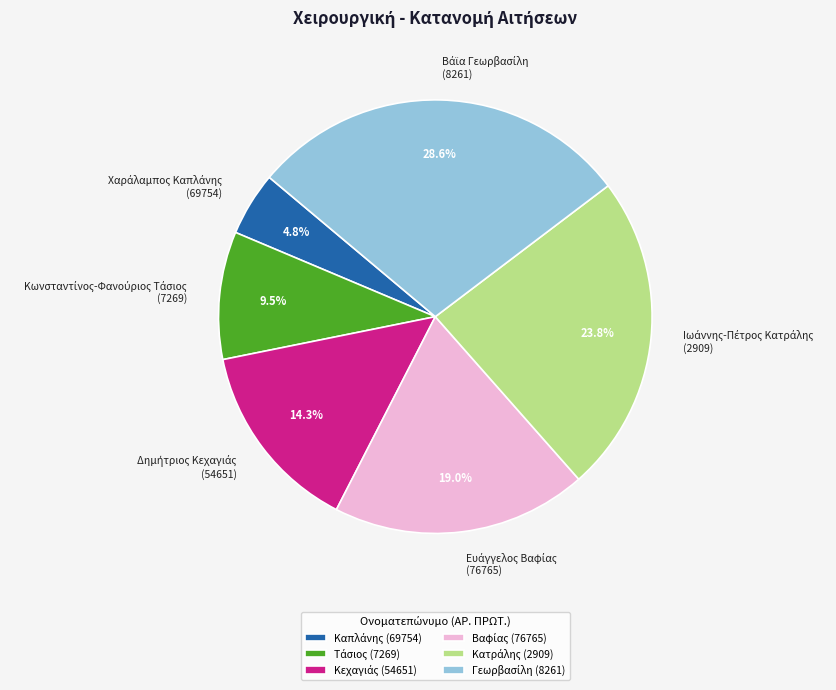

Does any single category account for the majority?

No